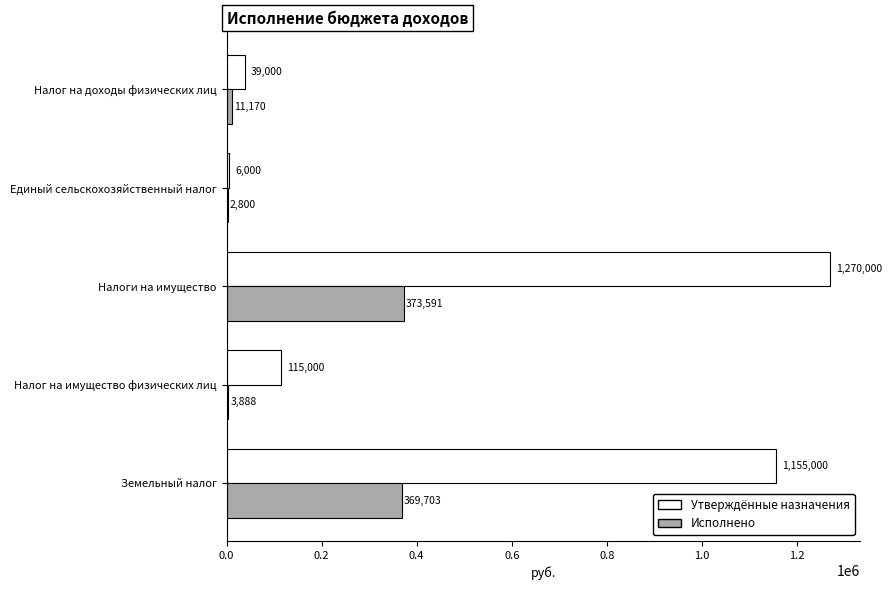

The Утверждённые назначения series shows 1155000.0 at Земельный налог. True or false?

True